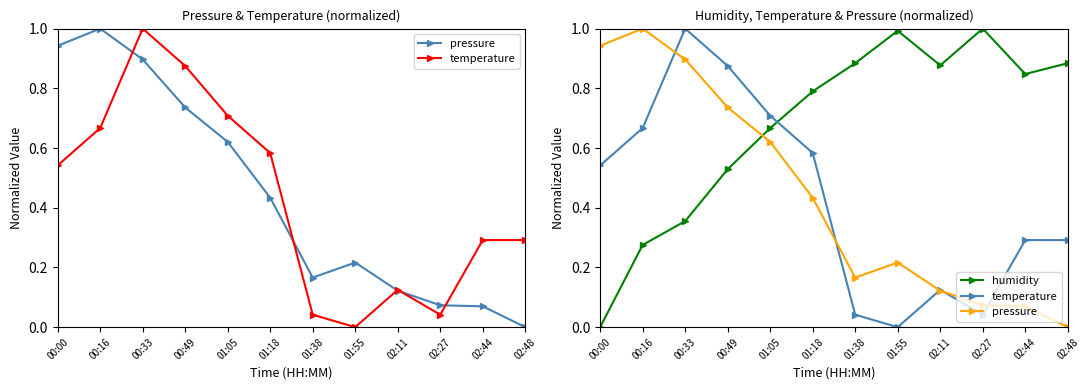

At which category does the chart reach its peak across all series?

00:16